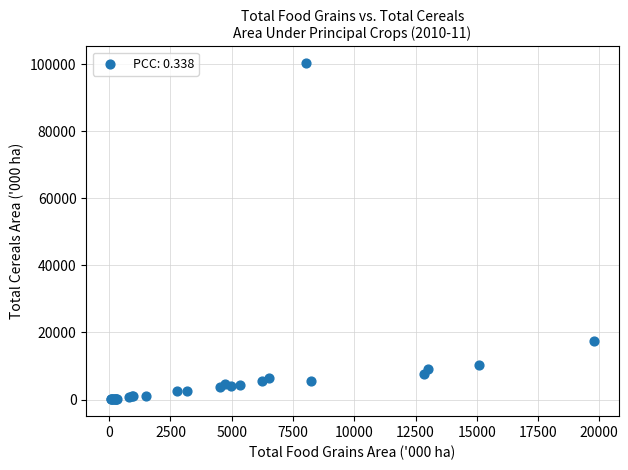

What Y value in the scatter plot is closest to 50158?

17355.0